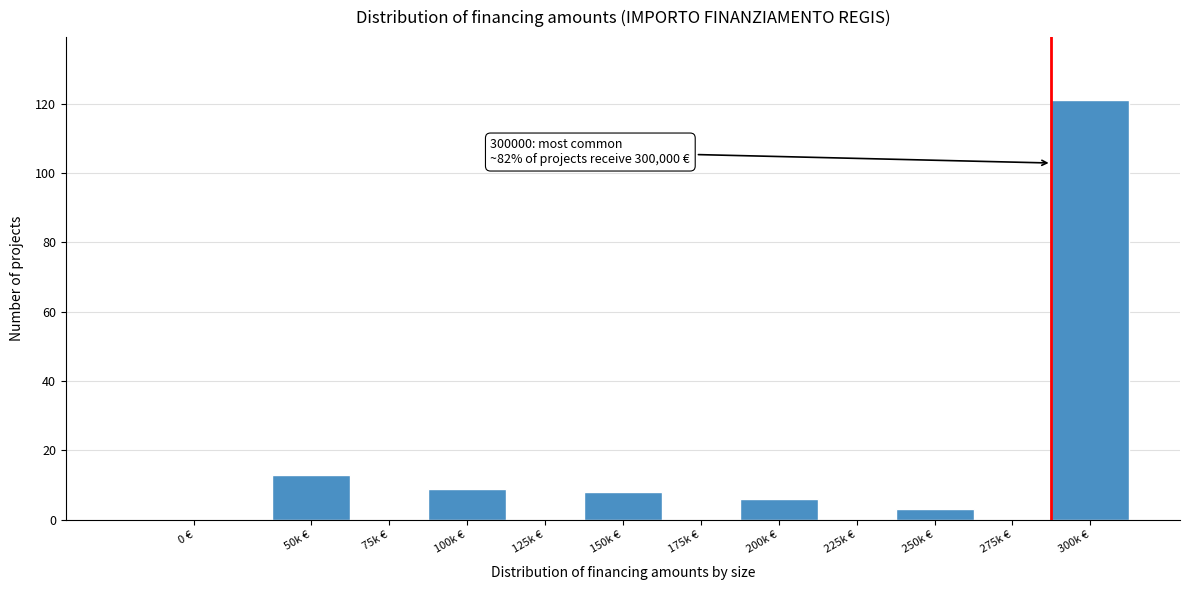

Reading right to left, list all the values displayed in this chart.

300k €=121	275k €=0	250k €=3	225k €=0	200k €=6	175k €=0	150k €=8	125k €=0	100k €=9	75k €=0	50k €=13	0 €=0